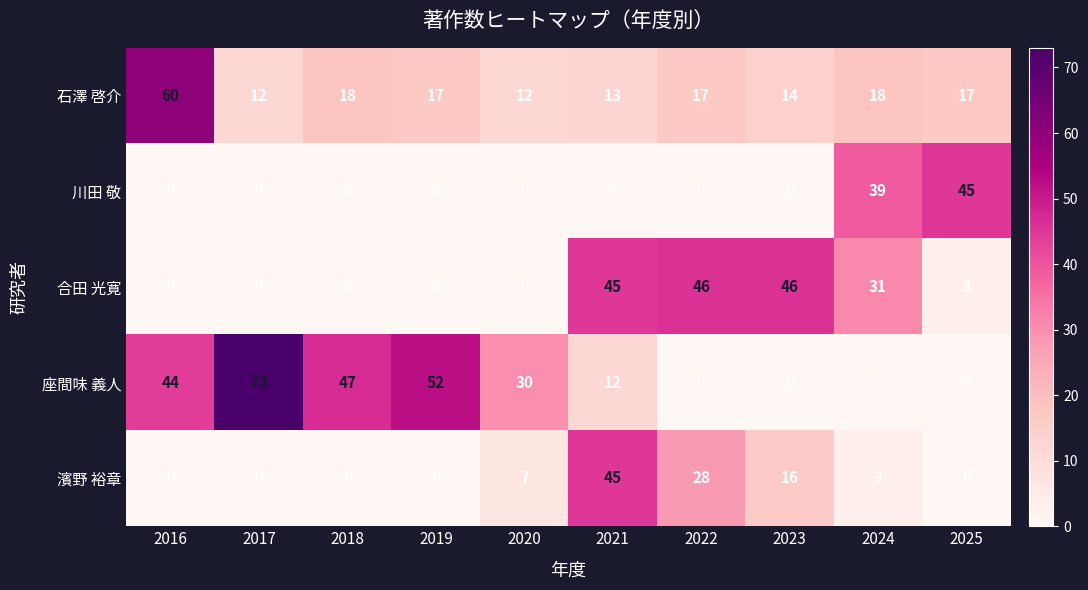

What is the greatest value displayed?

73